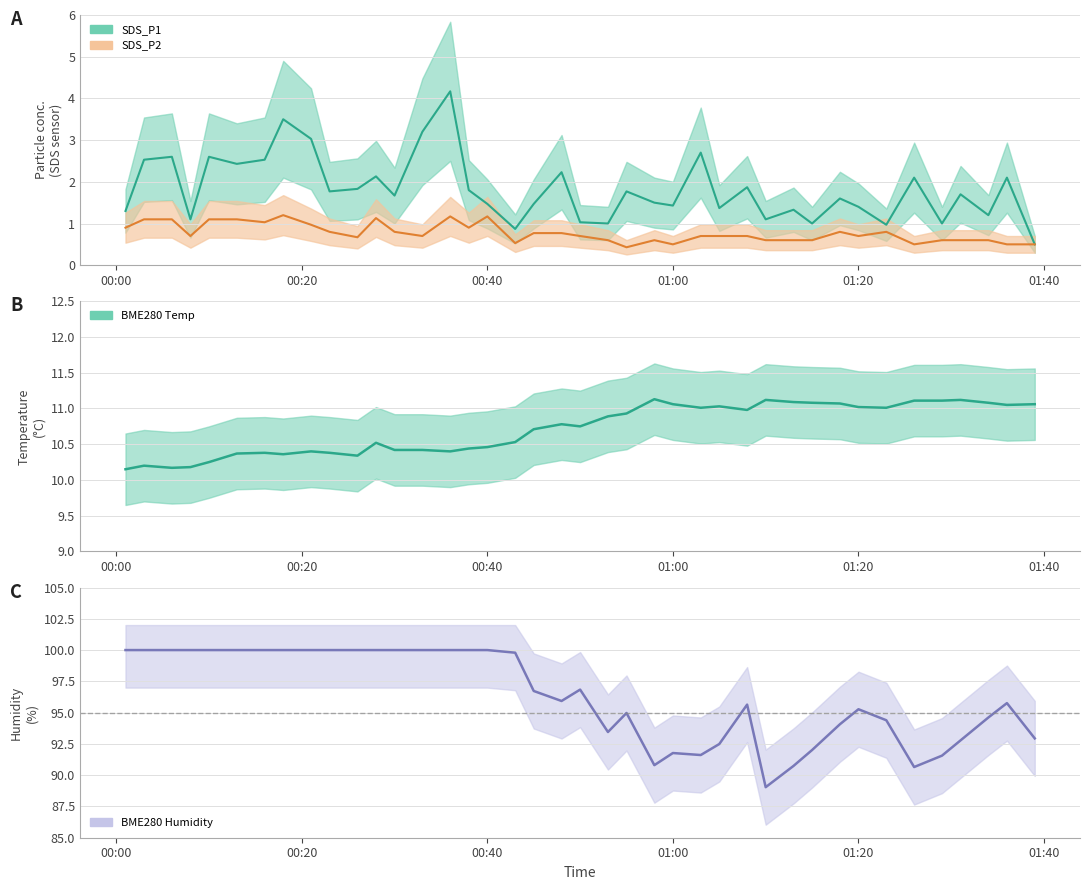

At which label is BME280_temperature closest to 10?

2022/09/28 00:01